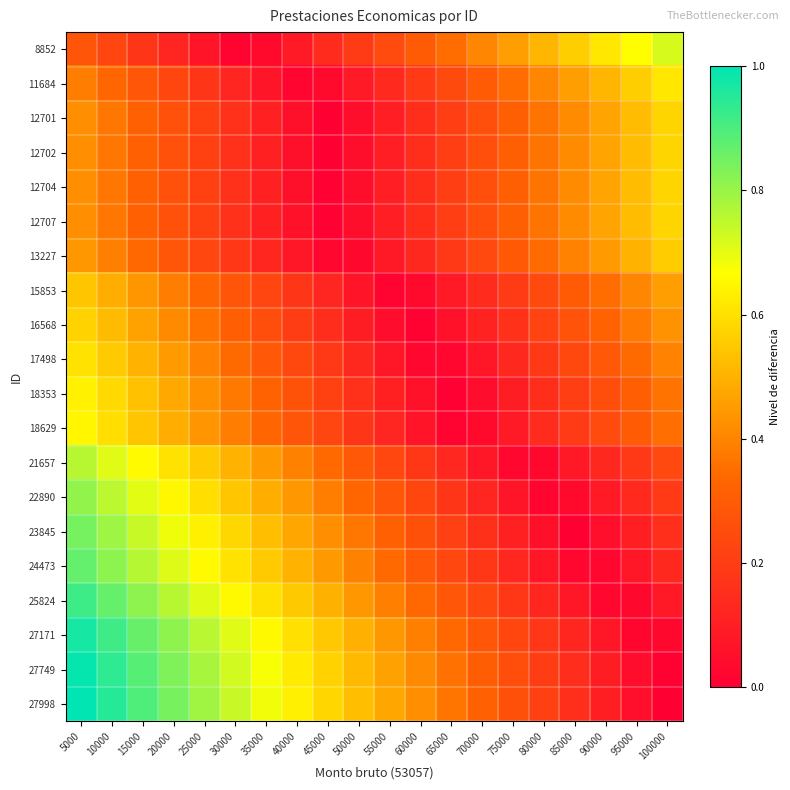

Which series has the largest range (max minus min)?

27998